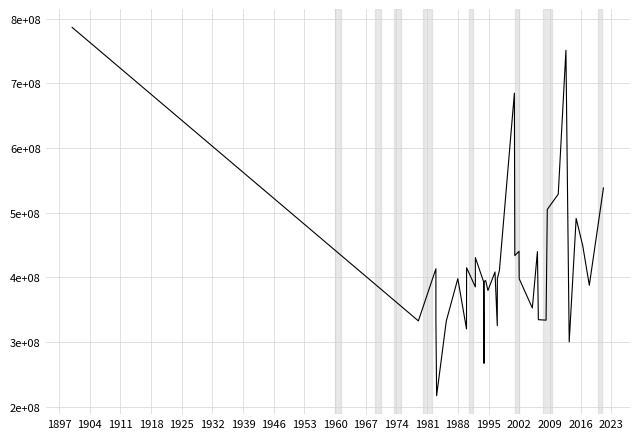

How many points are higher than both their immediate neighbors (excluding endpoints)?

11